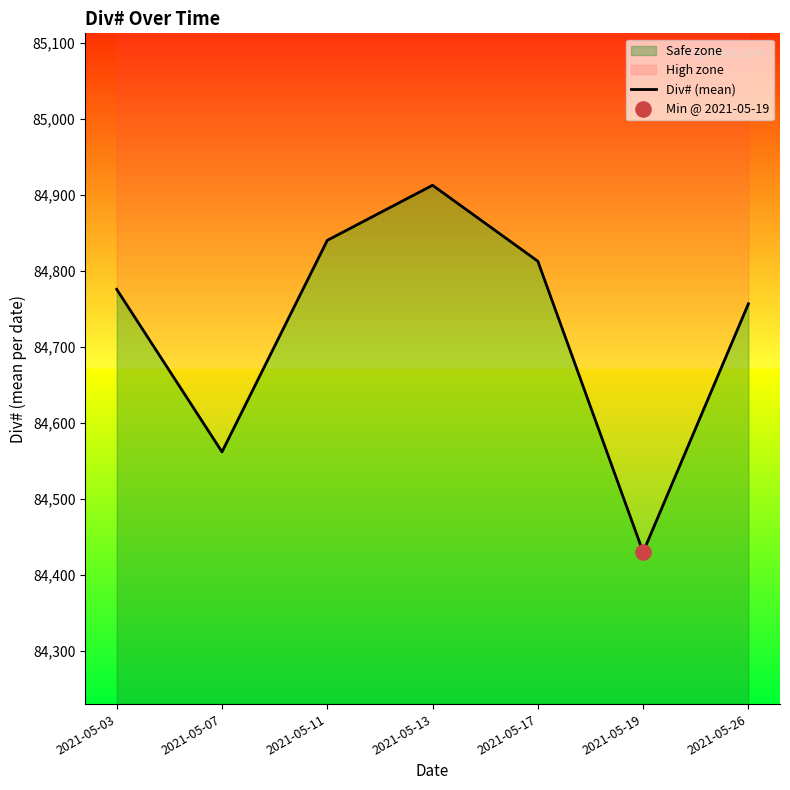

Approximately how many times larger is the value at 2021-05-17 compared to 2021-05-07?

1.0